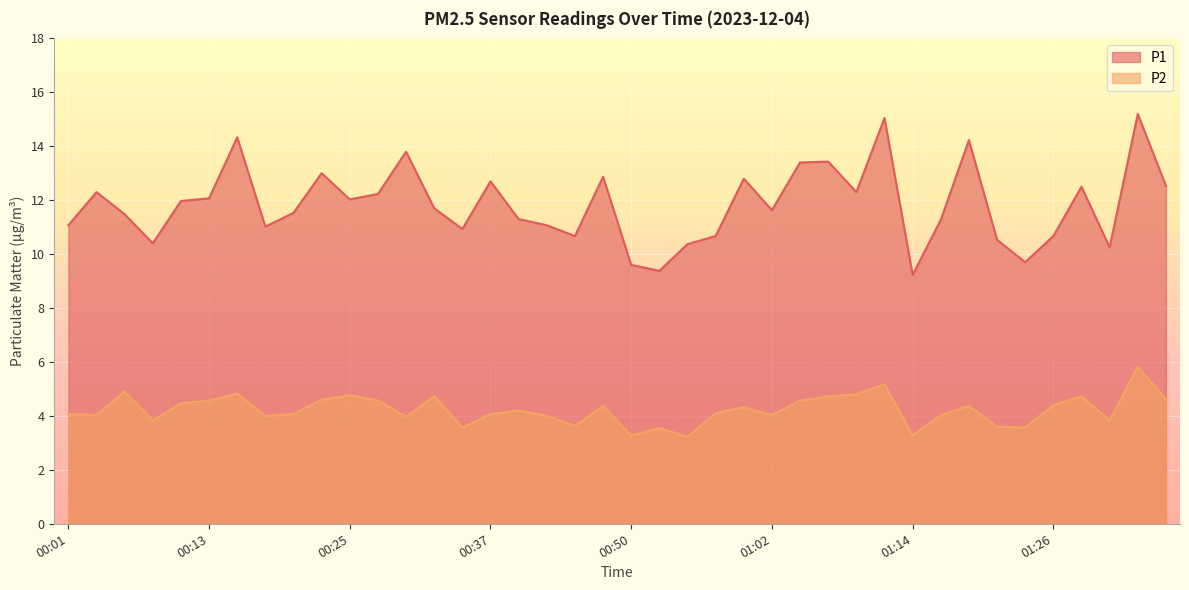

At which category does P1 reach its first local valley?

00:08